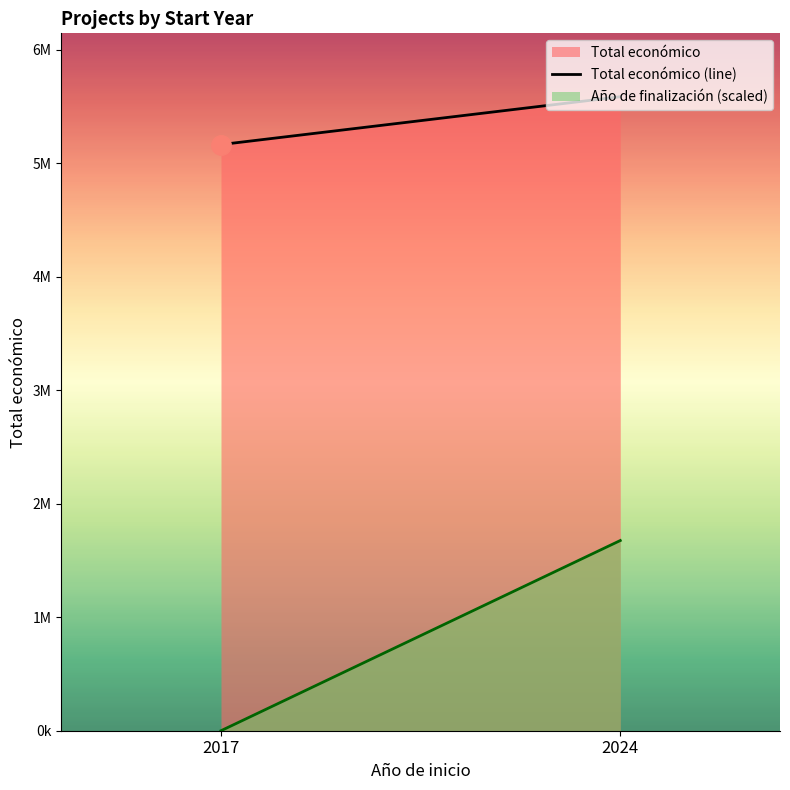

Reading right to left, transcribe all the data shown in this chart.

2024=5584690.4	2017=5163335.0